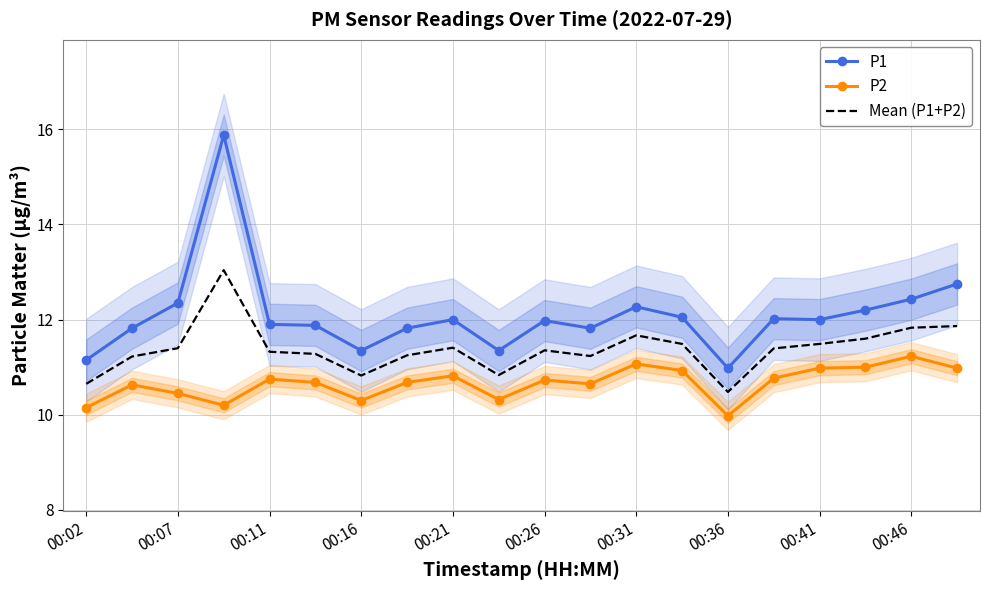

Which series has the largest total across all categories?

P1